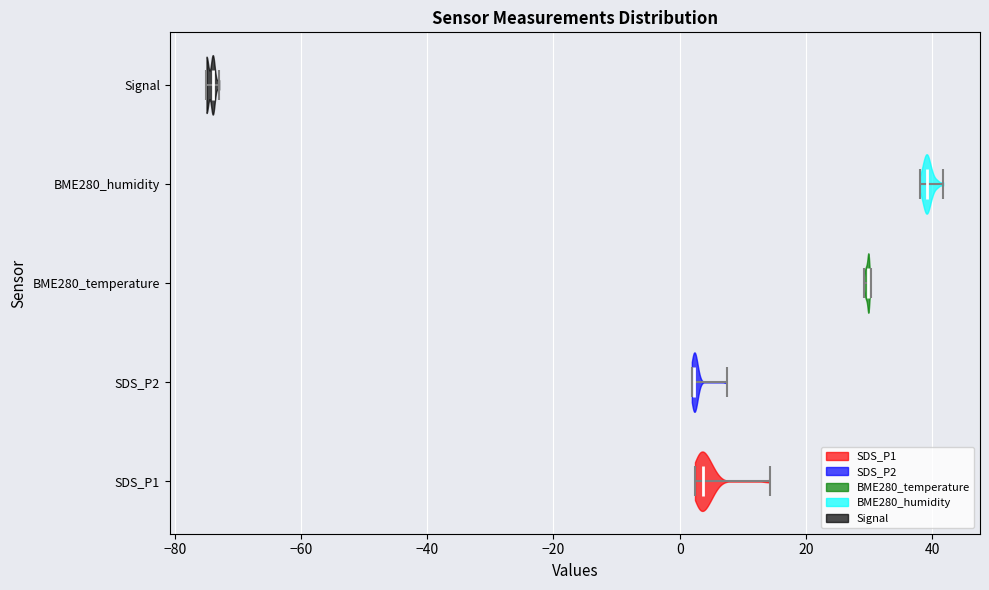

Reading bottom to top, read every violin against the x-axis: where its median line is, and the lowest and highest points it reaches. The values are not printed on the chart, so give them approximately, as read against the axis.

SDS_P1: median line 4, lowest point 2, highest point 14
SDS_P2: median line 2, lowest point 2, highest point 8
BME280_temperature: median line 30, lowest point 30, highest point 30
BME280_humidity: median line 40, lowest point 38, highest point 42
Signal: median line -74, lowest point -74, highest point -72